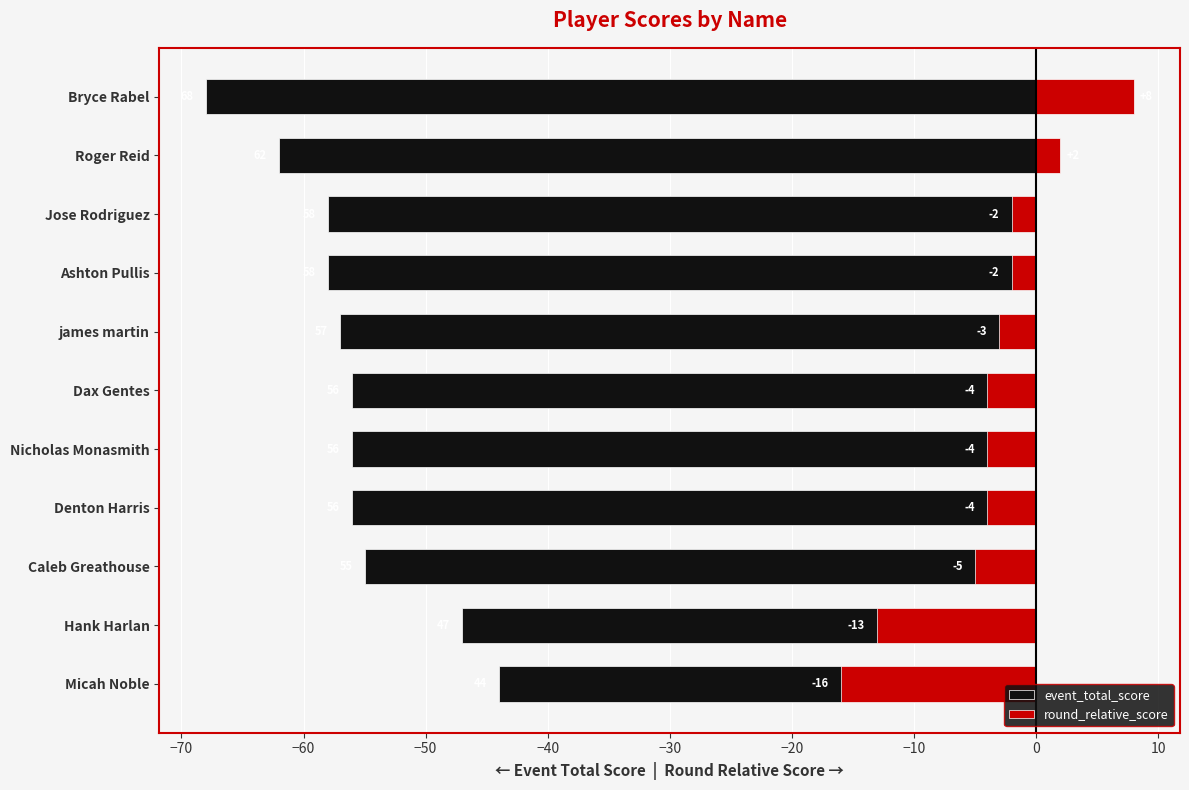

How many series are shown in this chart?

2